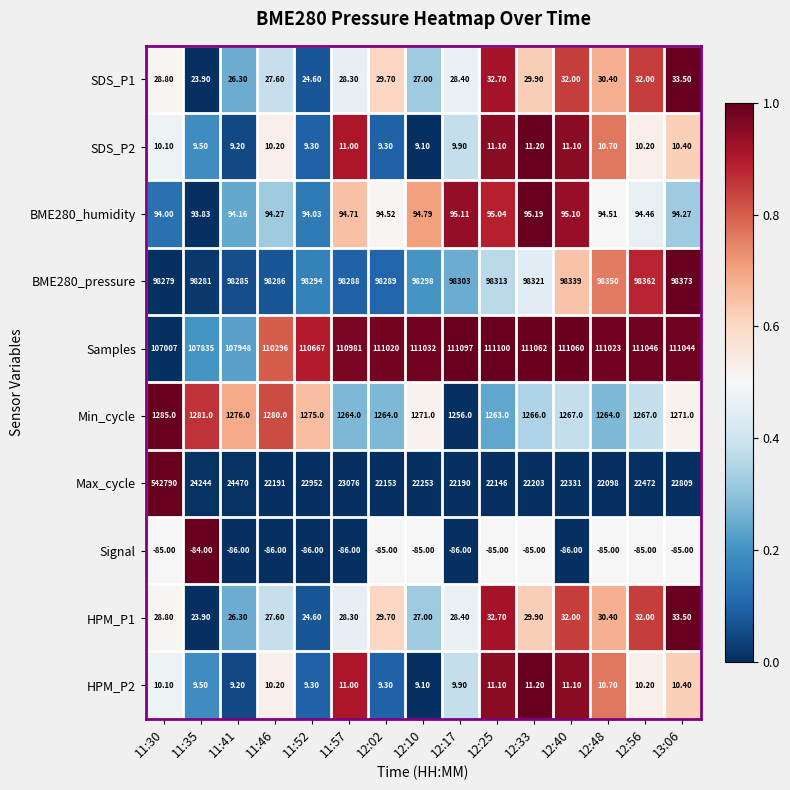

What is the total value across all series at 12:56?

233240.9